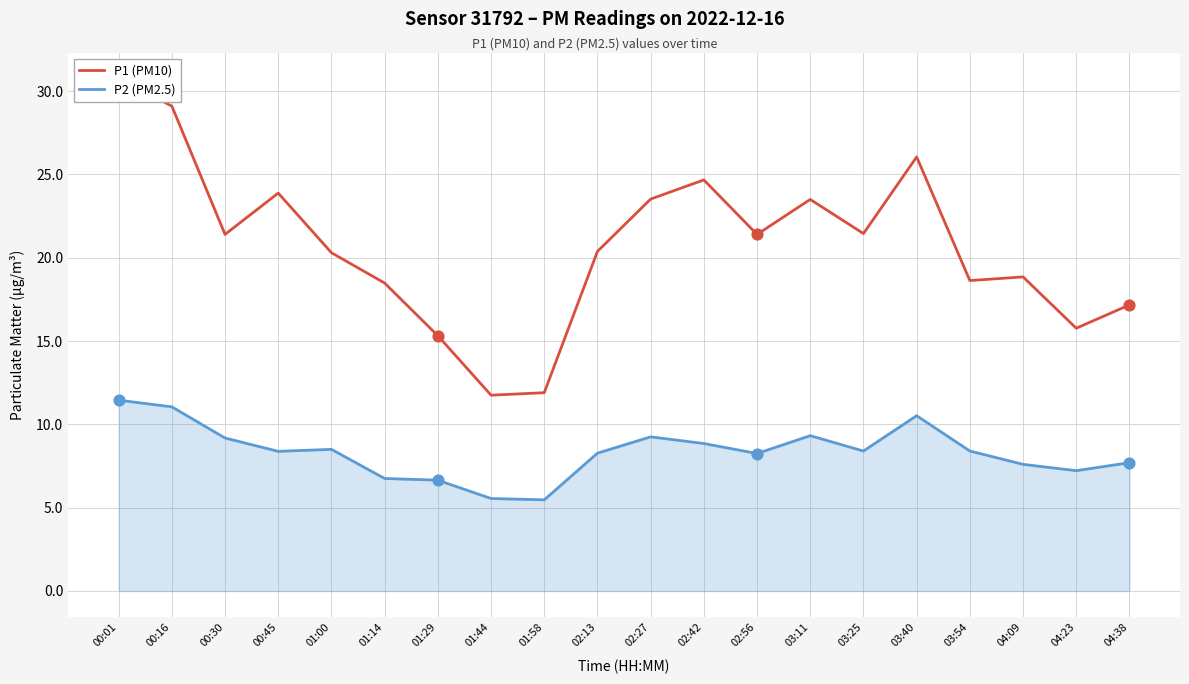

Which series has the largest total across all categories?

P1 (PM10)